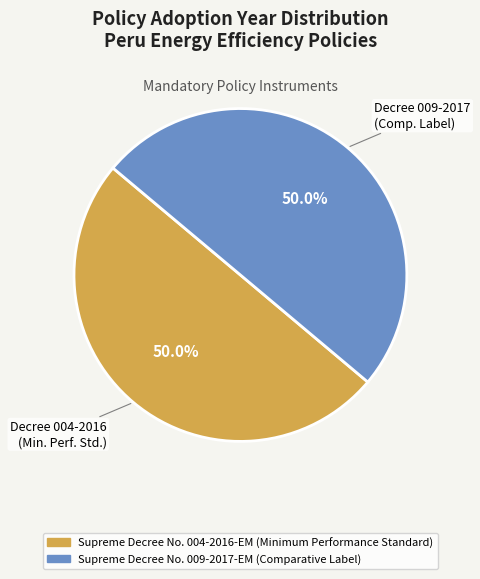

To the nearest percent, what portion does Supreme Decree No. 004-2016-EM (Minimum Performance Standard) represent?

50%